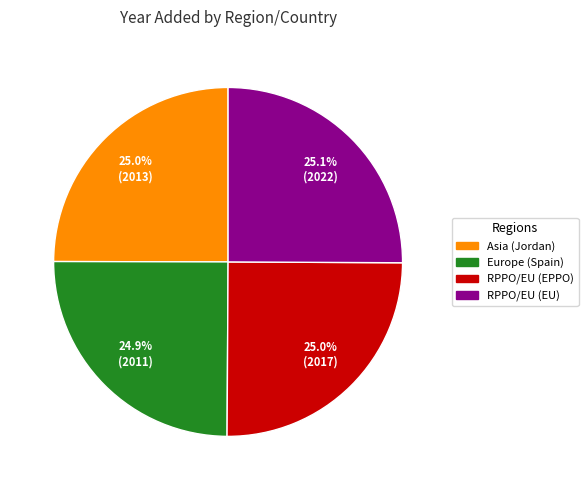

Is it true that Europe (Spain) is 35% of the pie?

False